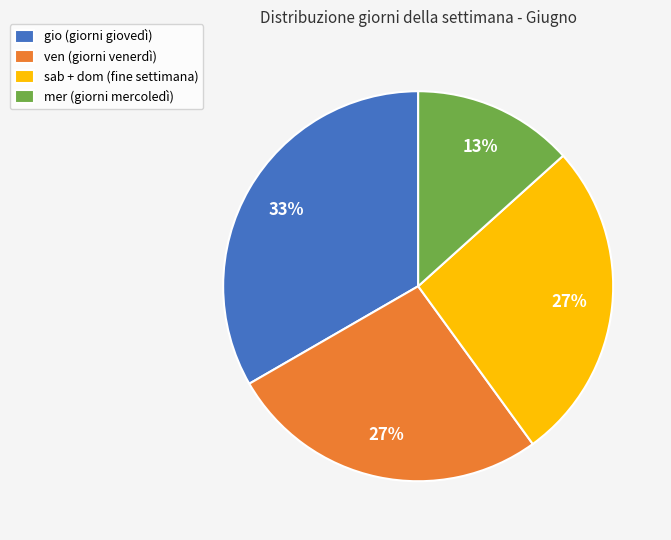

How many segments does this pie chart have?

4